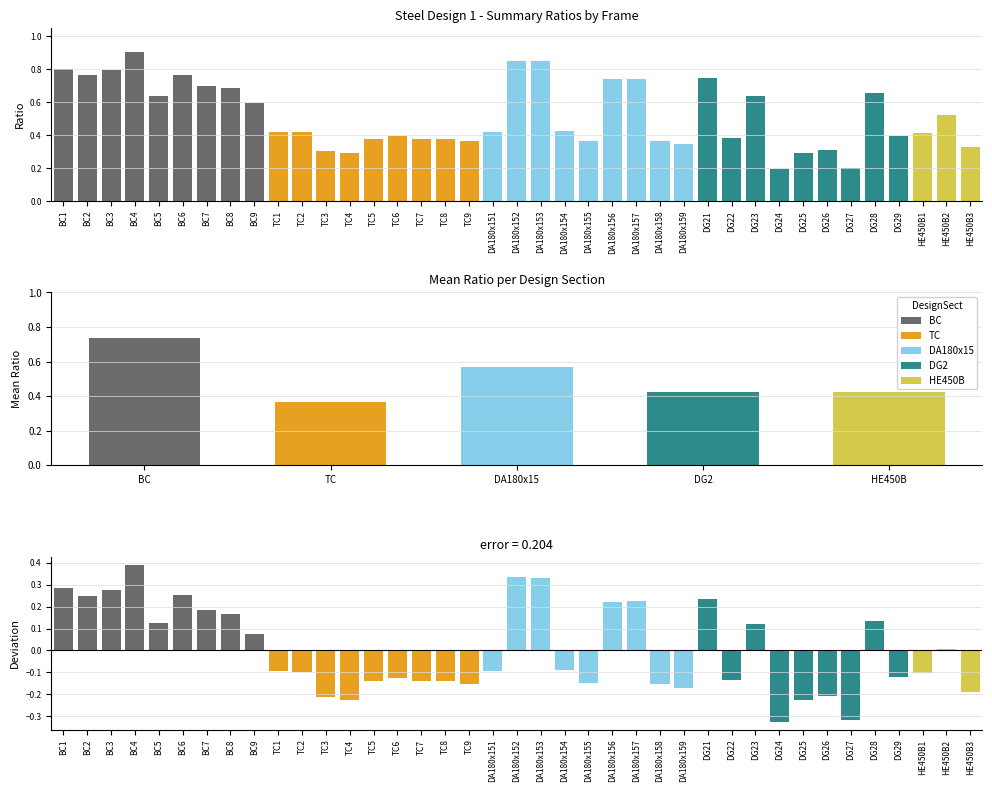

Reading right to left, extract all data points from this chart.

Ratio: 0.3	0.5	0.4	0.4	0.7	0.2	0.3	0.3	0.2	0.6	0.4	0.7	0.3	0.4	0.7	0.7	0.4	0.4	0.8	0.9	0.4	0.4	0.4	0.4	0.4	0.4	0.3	0.3	0.4	0.4	0.6	0.7	0.7	0.8	0.6	0.9	0.8	0.8	0.8
Deviation from mean: -0.2	0.0	-0.1	-0.1	0.1	-0.3	-0.2	-0.2	-0.3	0.1	-0.1	0.2	-0.2	-0.2	0.2	0.2	-0.2	-0.1	0.3	0.3	-0.1	-0.2	-0.1	-0.1	-0.1	-0.1	-0.2	-0.2	-0.1	-0.1	0.1	0.2	0.2	0.3	0.1	0.4	0.3	0.3	0.3